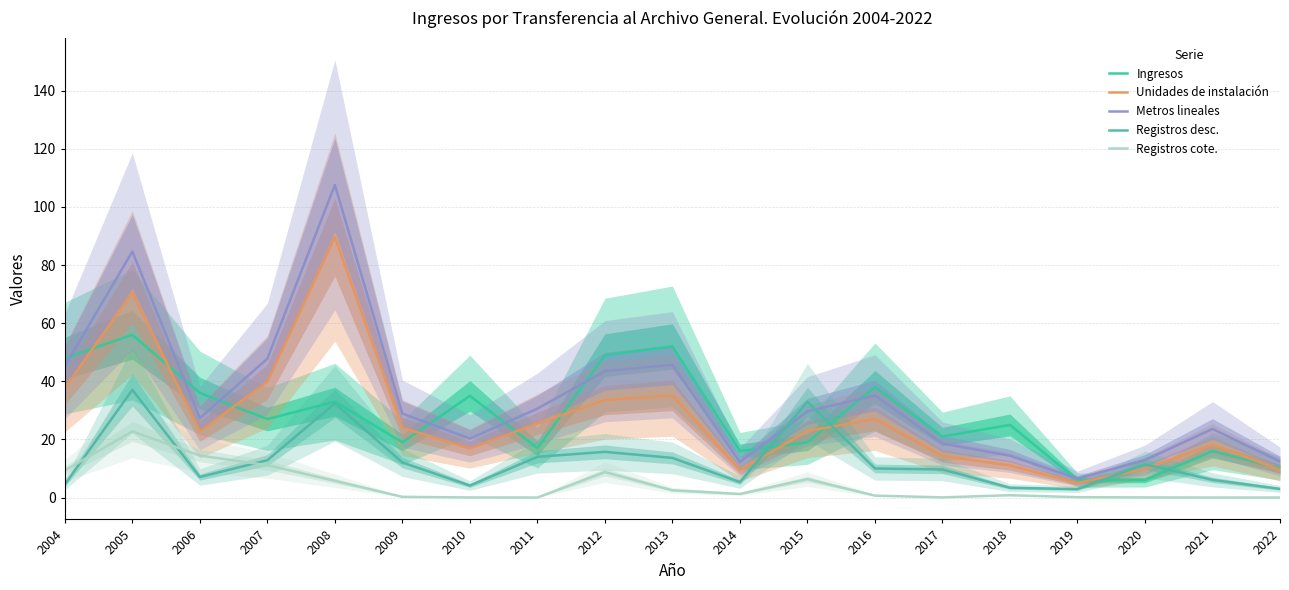

At which category is the sum across all series the highest?

2005